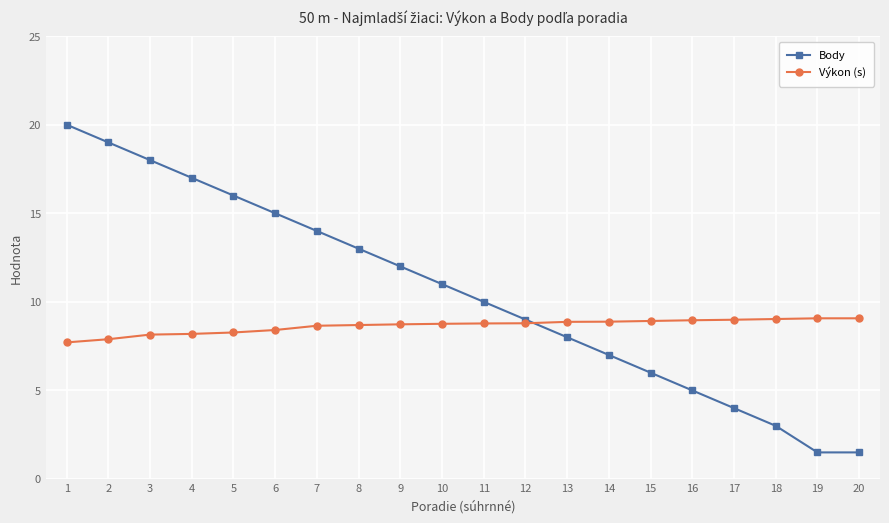

Which category has the highest value across all series?

1